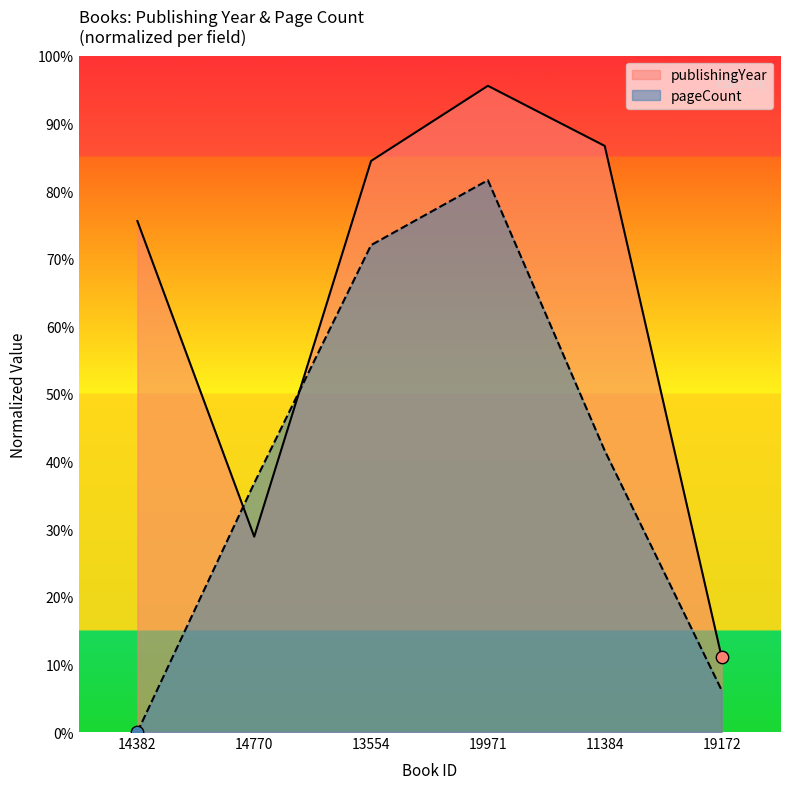

Which series contains the lowest Y value?

pageCount